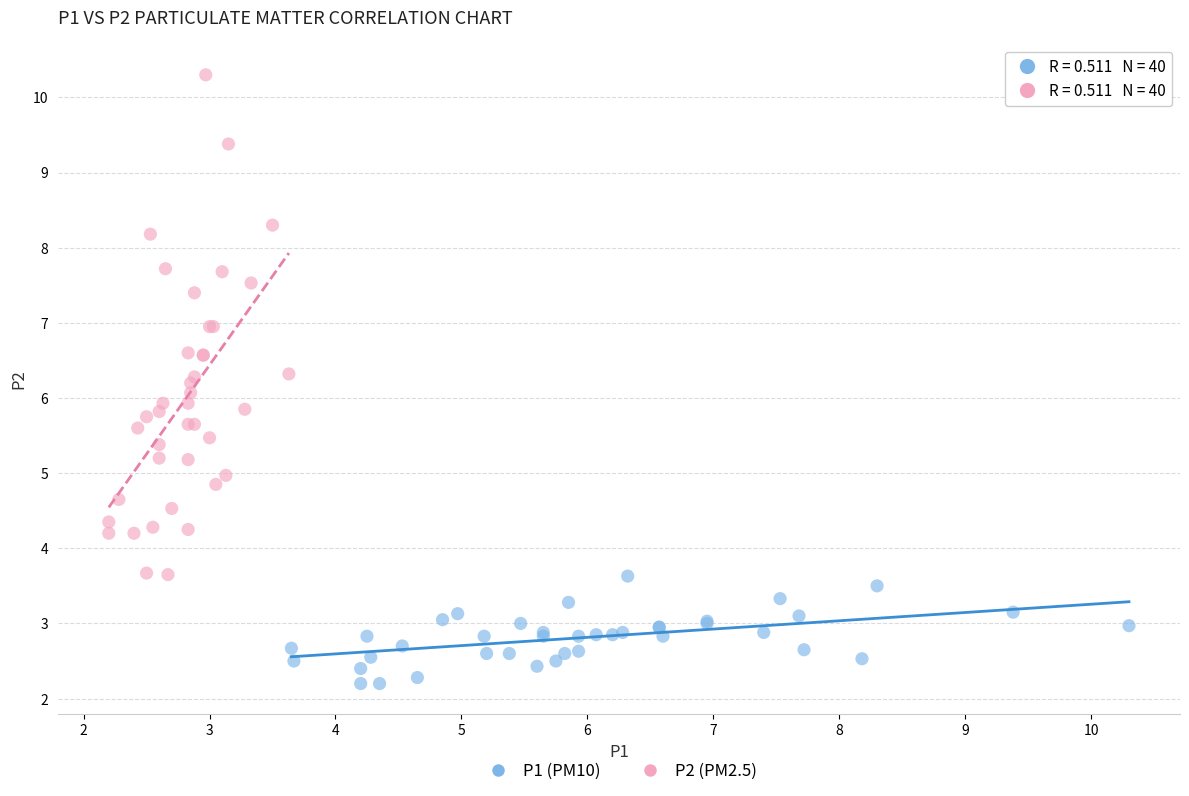

Which series contains the highest Y value?

P2 (PM2.5)